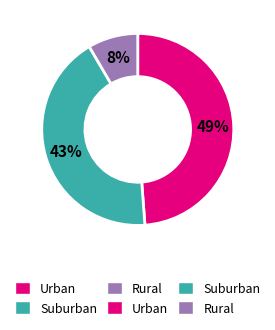

To the nearest percent, what is the average slice percentage?

33%